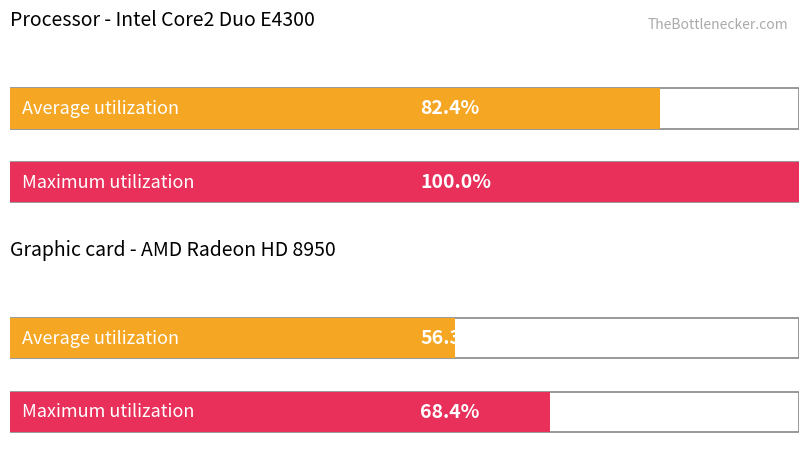

At AOEB 2 (5), list the series in order from smallest to largest.

Average utilization, Maximum utilization